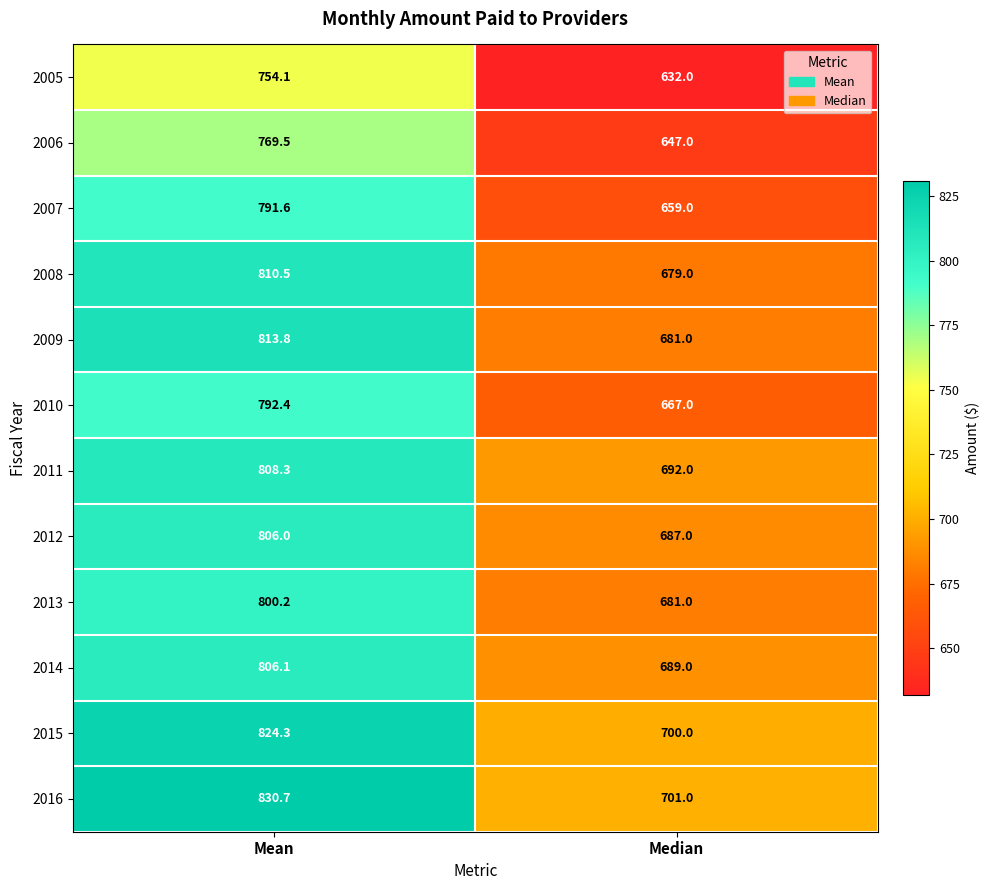

How many data points in 2009 are less than 813?

1